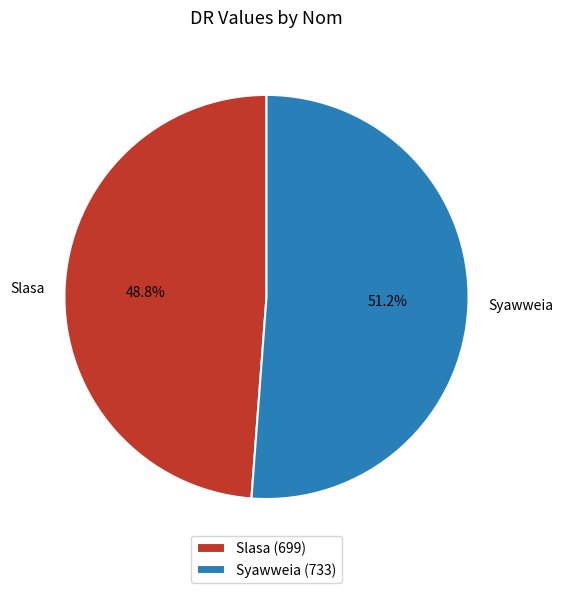

What is the total percentage of Syawweia and Slasa?

100.0%